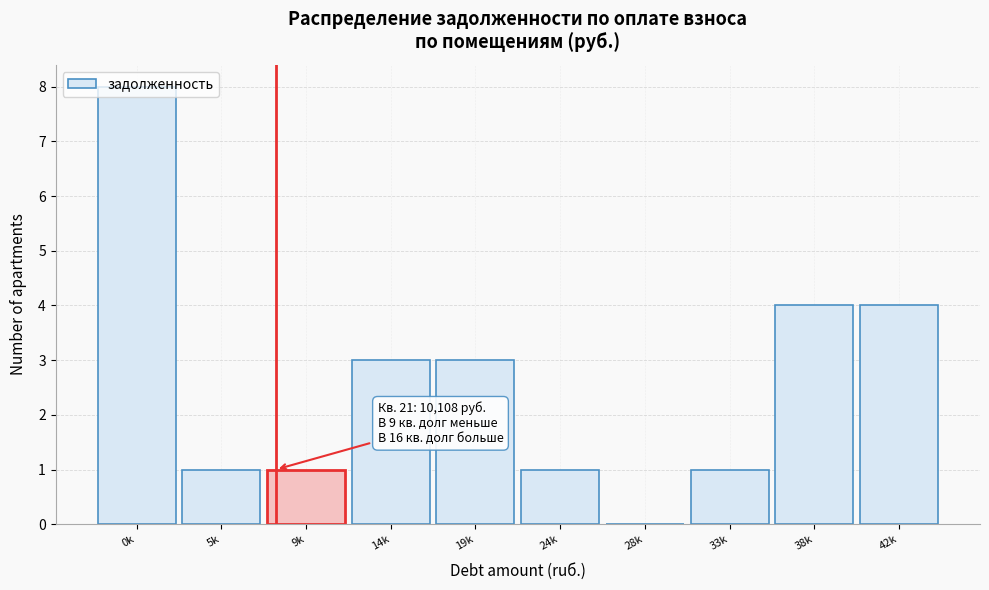

What value does the data have at 38k?

4